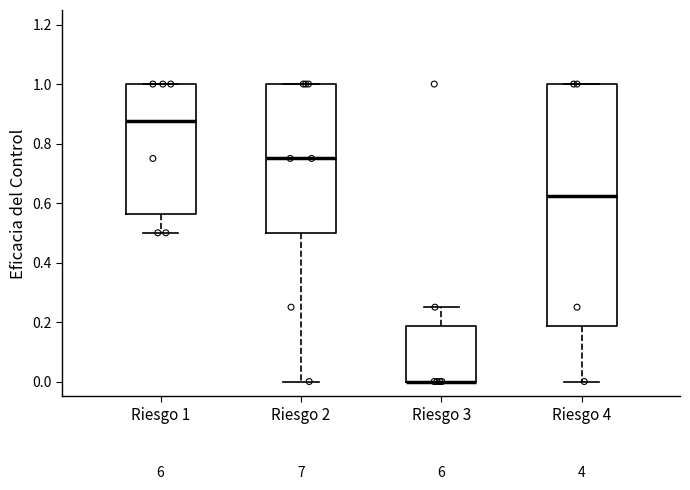

Reading left to right, transcribe this box plot: for each box, give where its median line is, the range the box spans, and where its two whiskers end, as read against the y-axis. The values are not printed on the chart, so give them approximately, as read against the axis.

Riesgo 1: median 0.88, box 0.56 to 1.00, whiskers 0.50 to 1.00
Riesgo 2: median 0.76, box 0.50 to 1.00, whiskers 0.00 to 1.00
Riesgo 3: median 0.00 (drawn on the box's lower edge), box 0.00 to 0.18, whiskers 0.00 to 0.26
Riesgo 4: median 0.62, box 0.18 to 1.00, whiskers 0.00 to 1.00